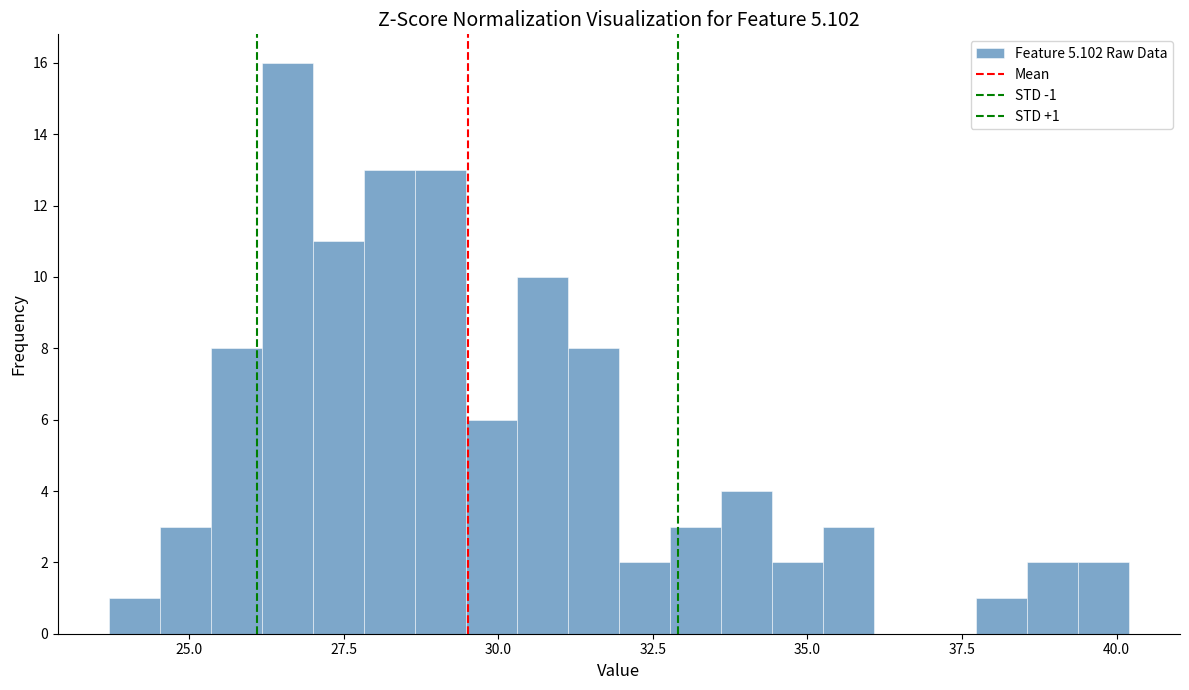

Read against the x-axis, roughly where is the centre of the tallest bar?

26.5